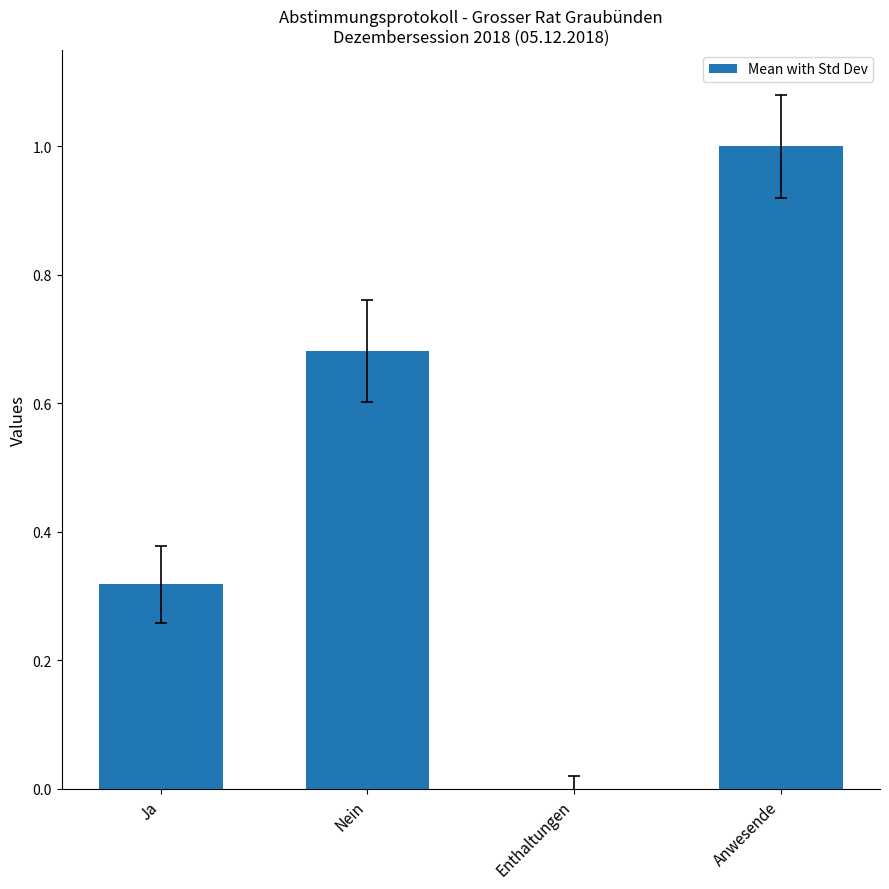

What is the change in value from Nein to Anwesende?

+0.3